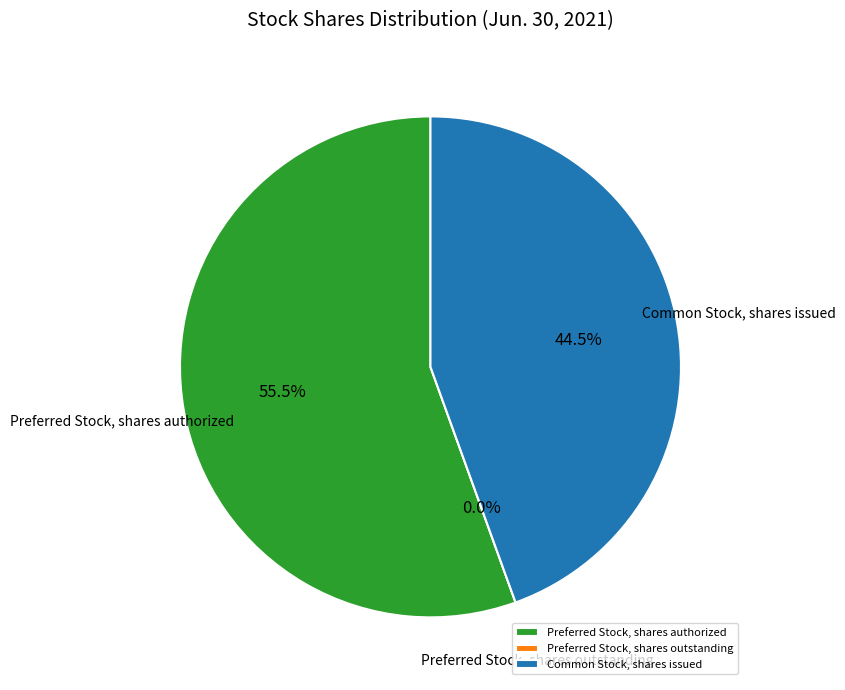

What percentage is the Common Stock, shares issued slice, to the nearest percent?

44%